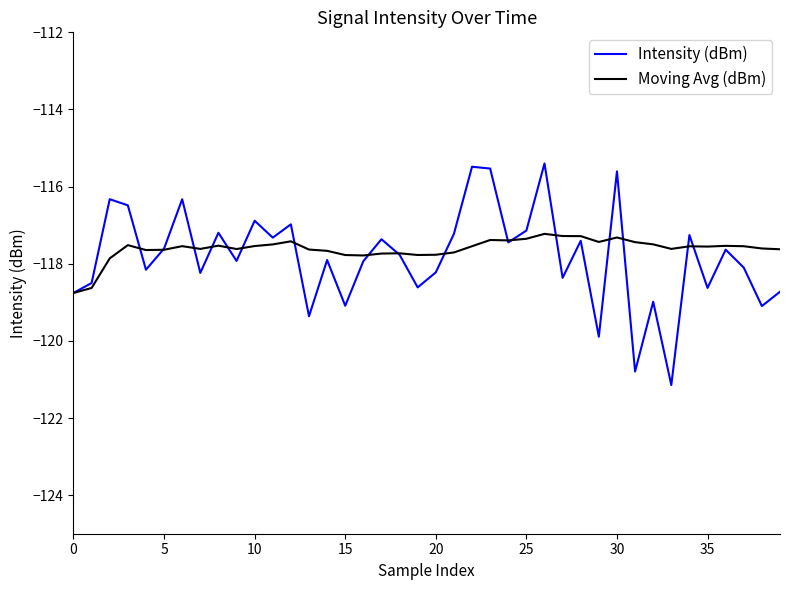

What is the minimum value for Moving Avg (dBm)?

-118.8